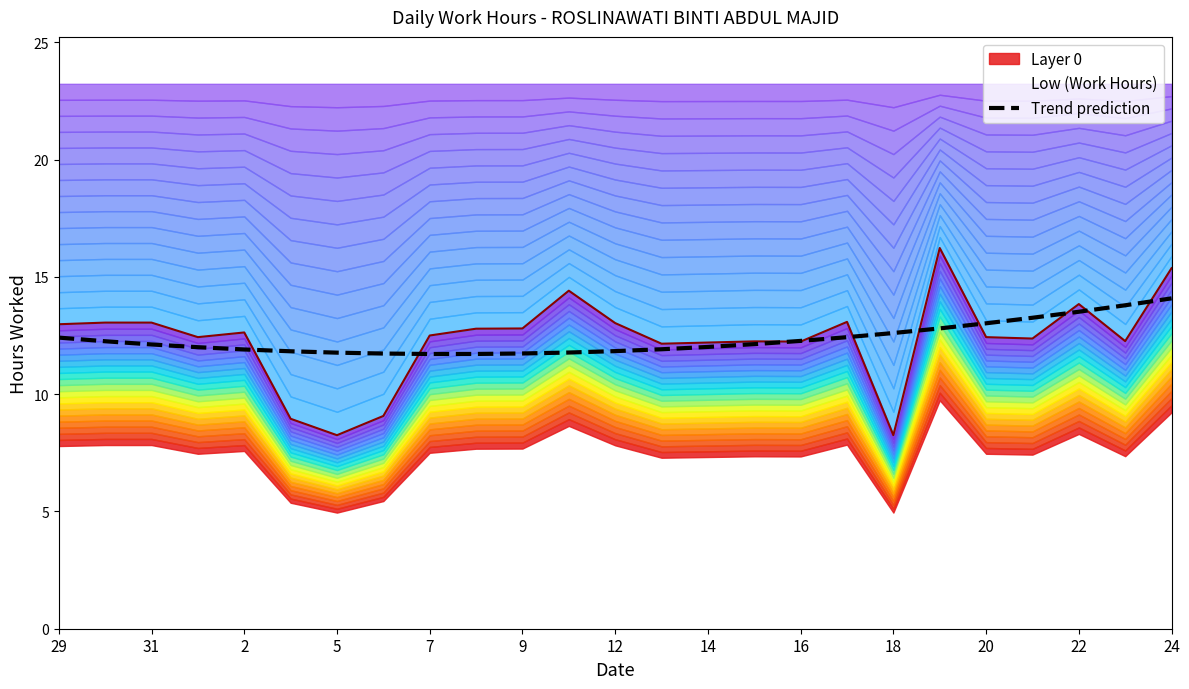

True or false: Trend prediction has a value of 18.8 at 31.

False